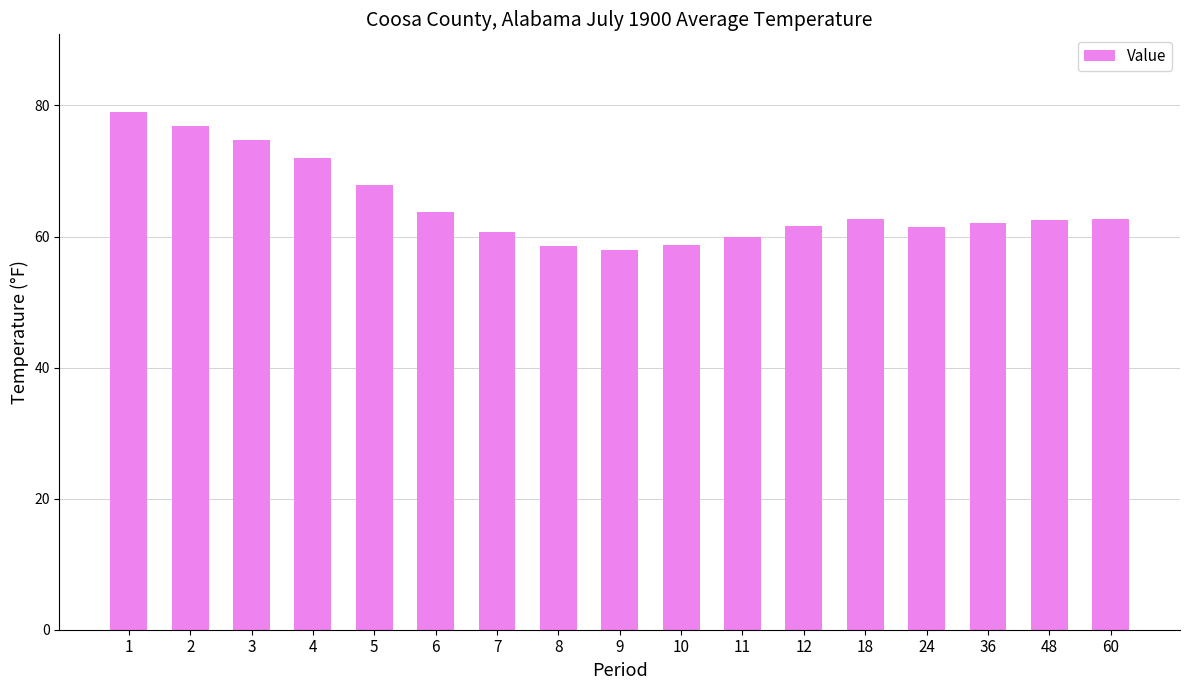

What is the difference between the maximum and minimum values?

21.0